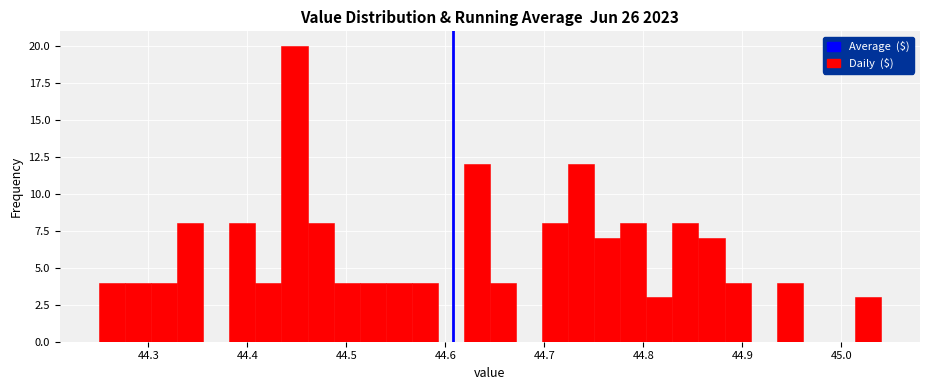

Read against the x-axis, roughly where is the centre of the tallest bar?

44.45